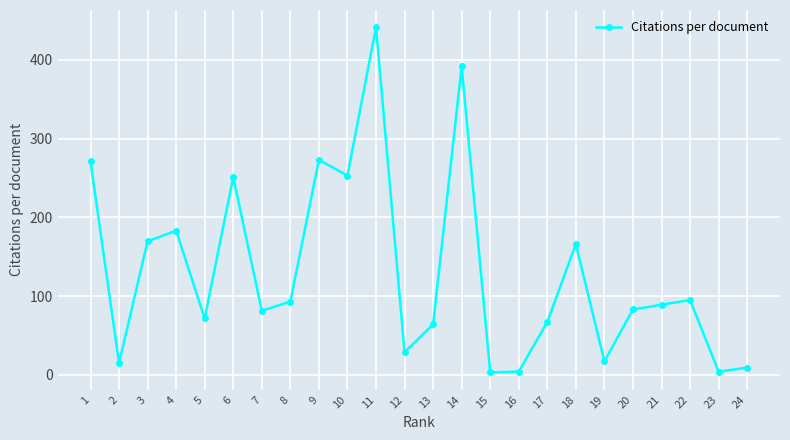

Approximately how many times larger is the value at 21 compared to 7?

1.1